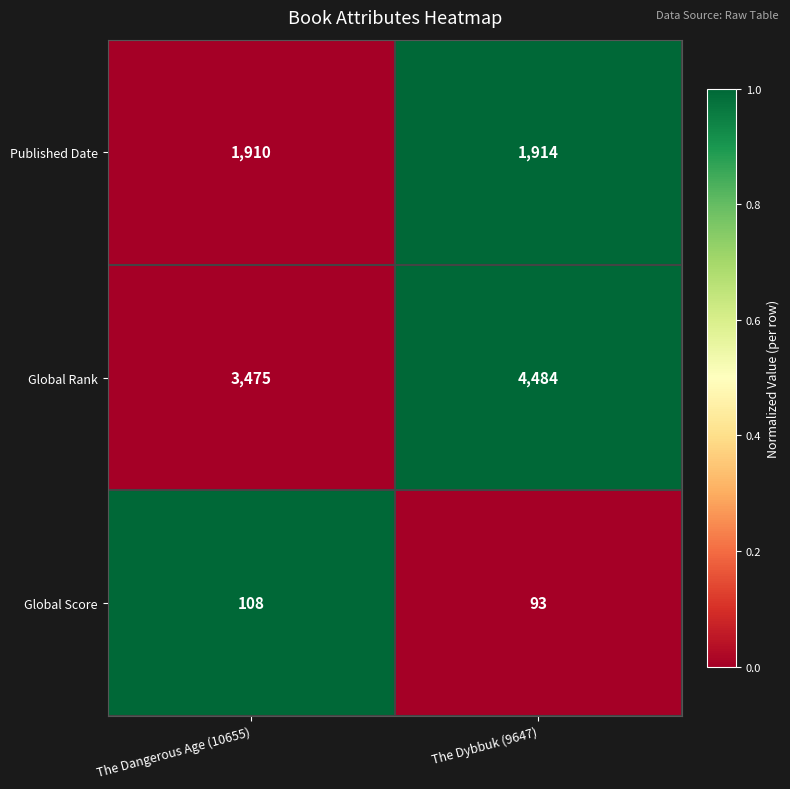

Reading left to right, extract all data points from this chart.

Published Date: 1910	1914
Global Rank: 3475	4484
Global Score: 108	93